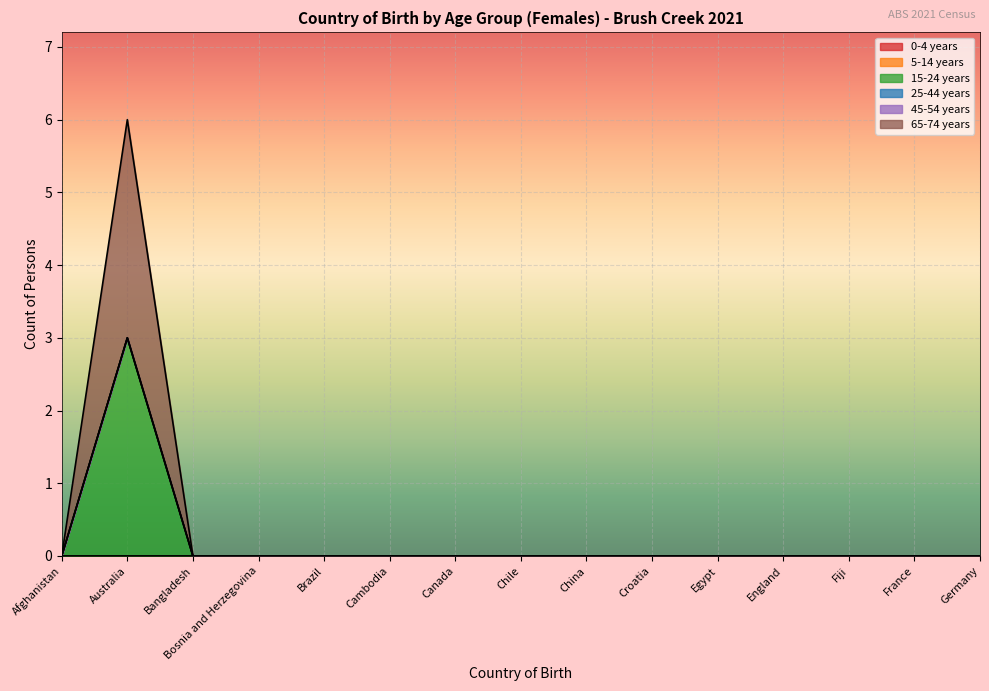

What is the highest value of the 15-24 years series?

3